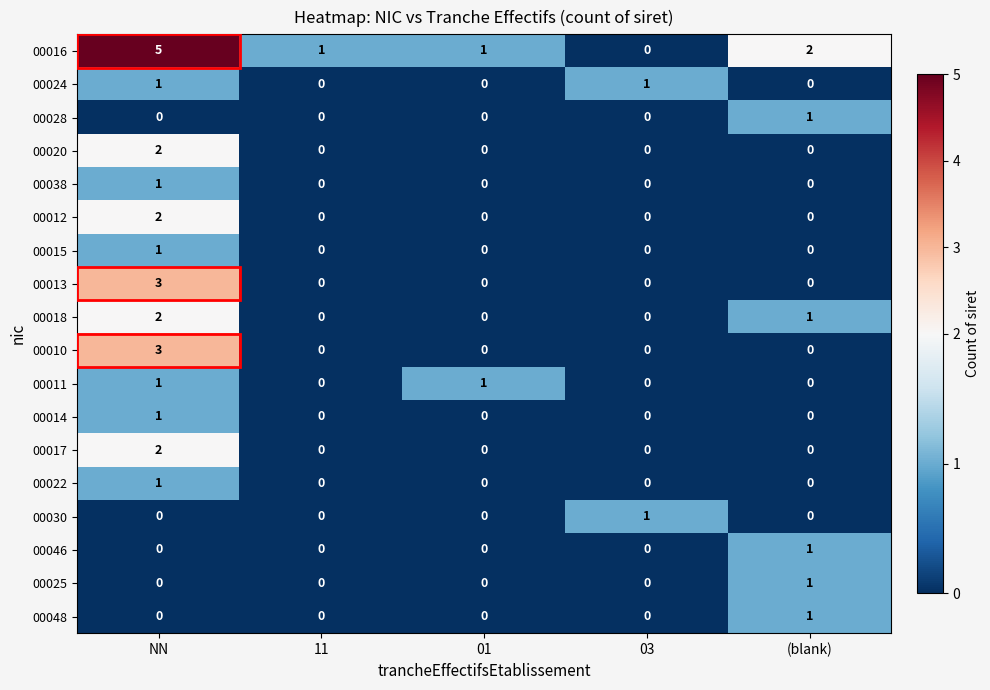

At which category is the sum across all series the highest?

NN